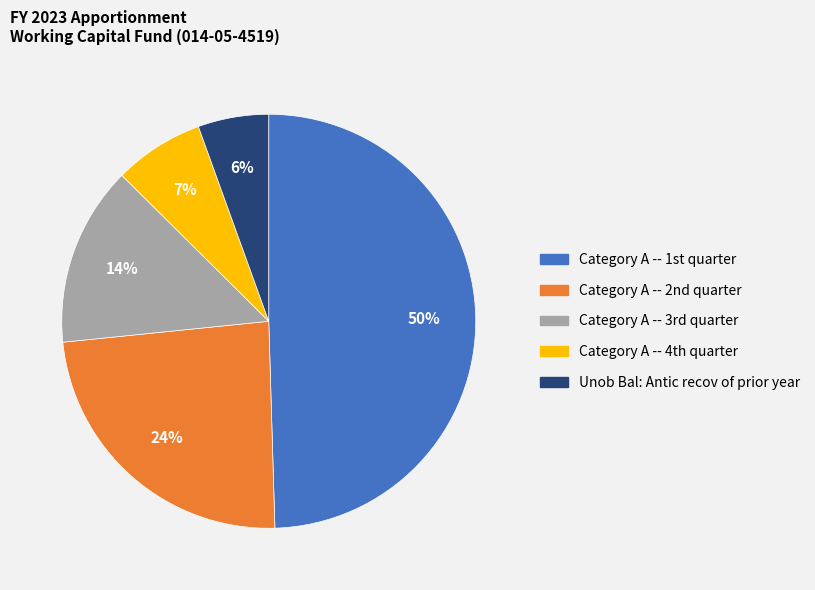

How many segments does this pie chart have?

5